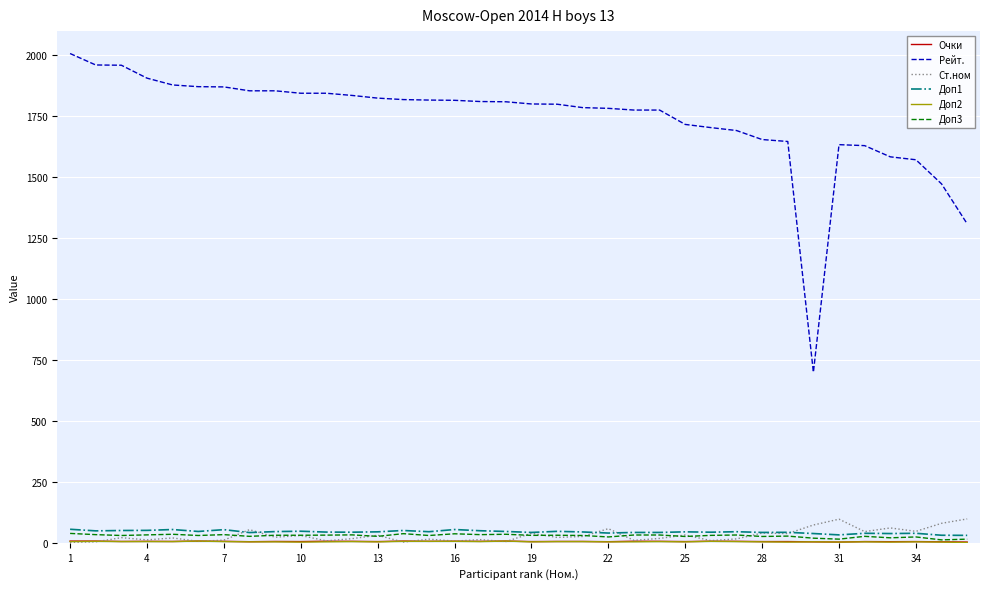

True or false: Доп1 and Рейт. intersect in this chart.

False